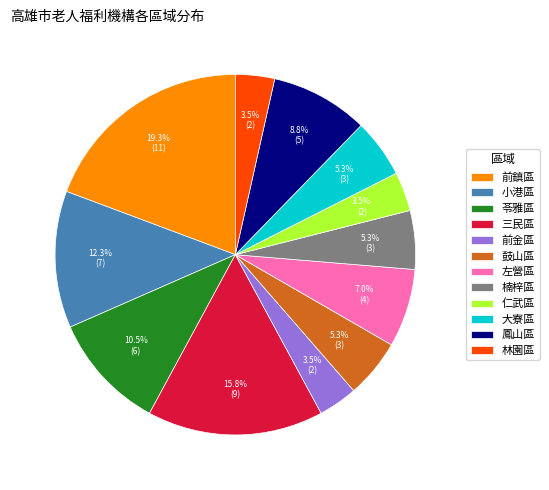

To the nearest percent, what portion does 三民區 represent?

16%